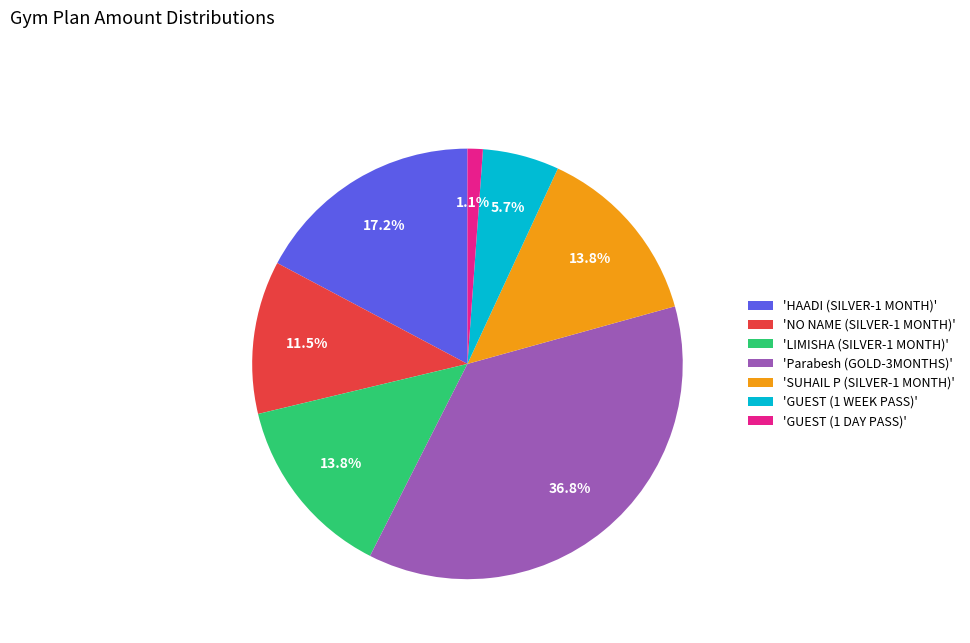

What is the largest slice in the pie chart?

'Parabesh (GOLD-3MONTHS)'